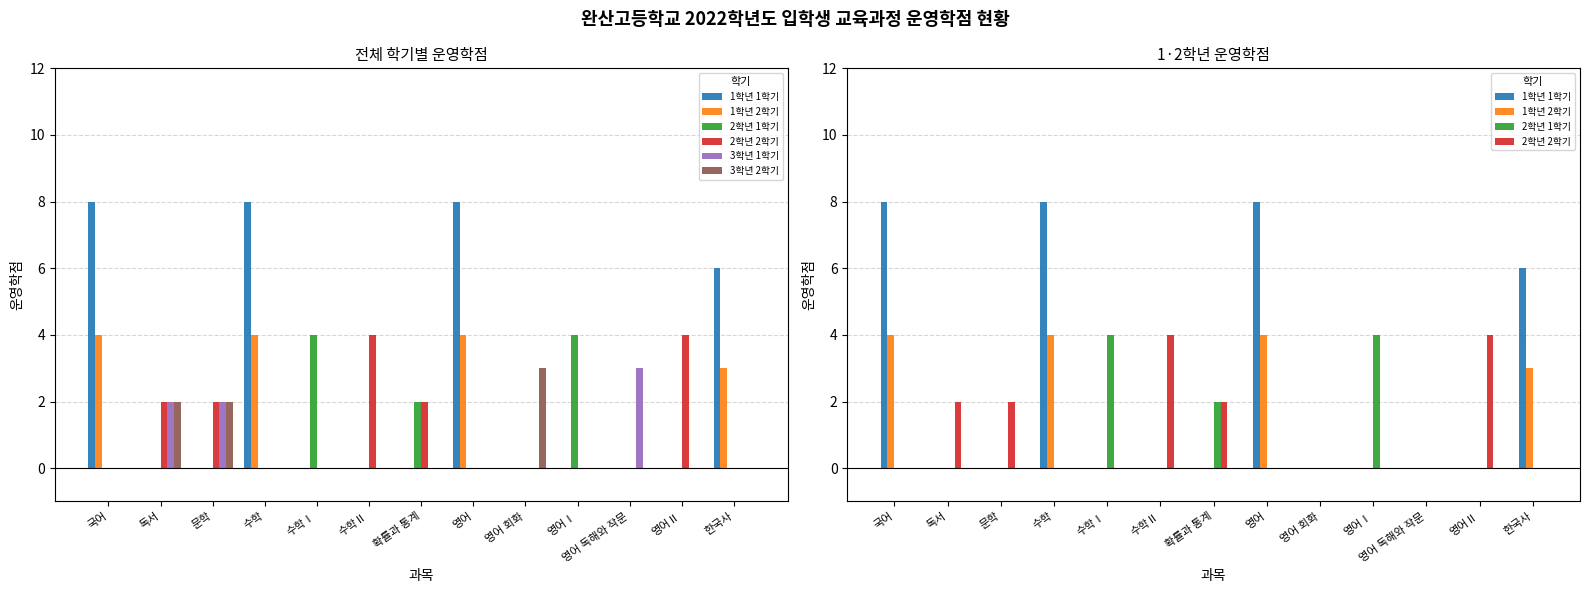

Reading right to left, list all the values displayed in this chart.

1학년 1학기: 6	0	0	0	0	8	0	0	0	8	0	0	8
1학년 2학기: 3	0	0	0	0	4	0	0	0	4	0	0	4
2학년 1학기: 0	0	0	4	0	0	2	0	4	0	0	0	0
2학년 2학기: 0	4	0	0	0	0	2	4	0	0	2	2	0
3학년 1학기: 0	0	3	0	0	0	0	0	0	0	2	2	0
3학년 2학기: 0	0	0	0	3	0	0	0	0	0	2	2	0